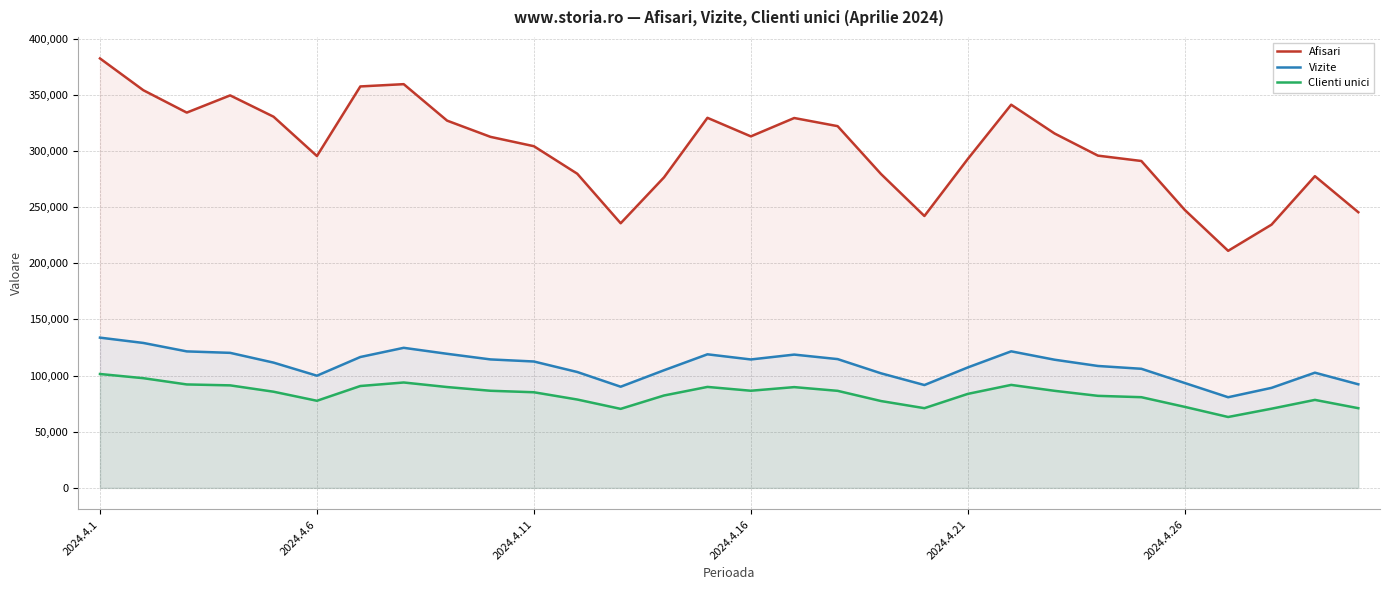

What are all the series names shown in the legend?

Afisari, Vizite, Clienti unici